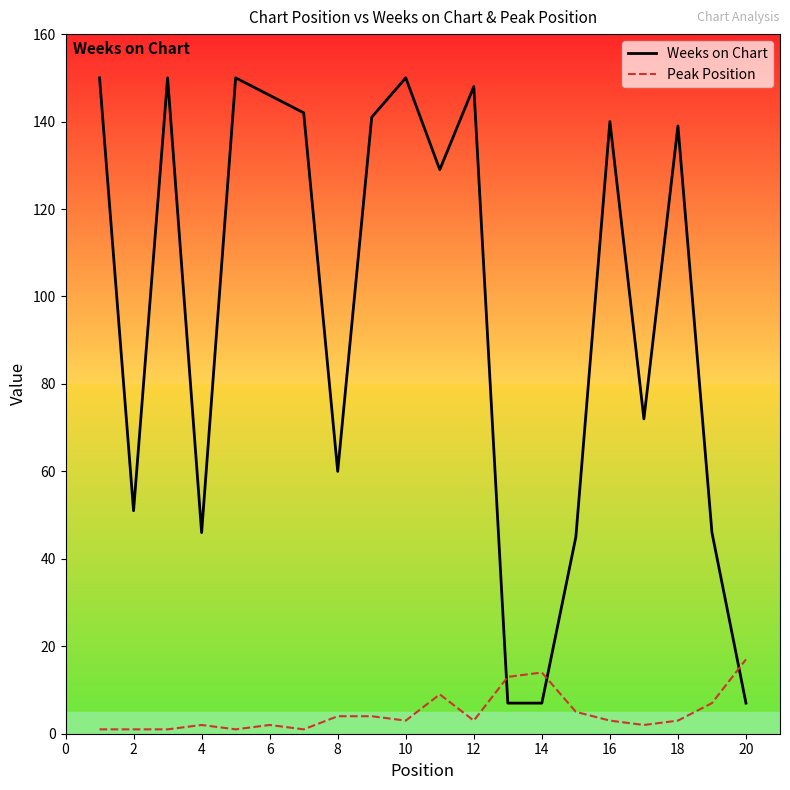

Which series has the largest total across all categories?

Weeks on Chart